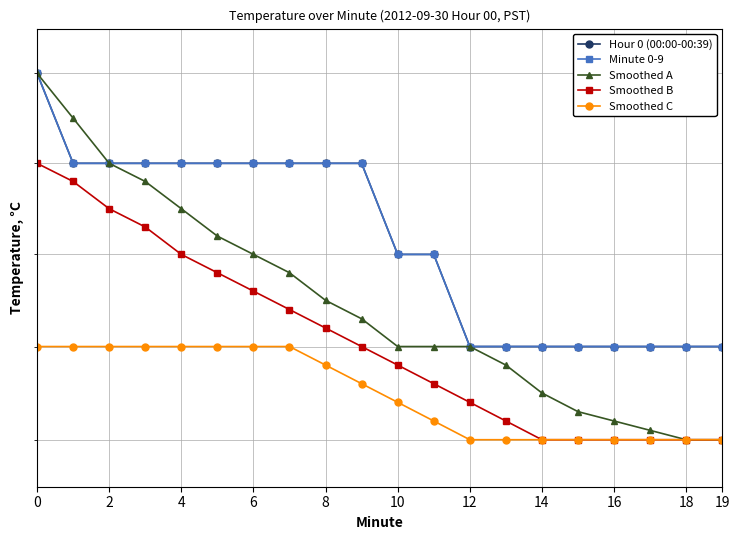

True or false: Smoothed B and Hour 0 (00:00-00:39) cross at least once.

False